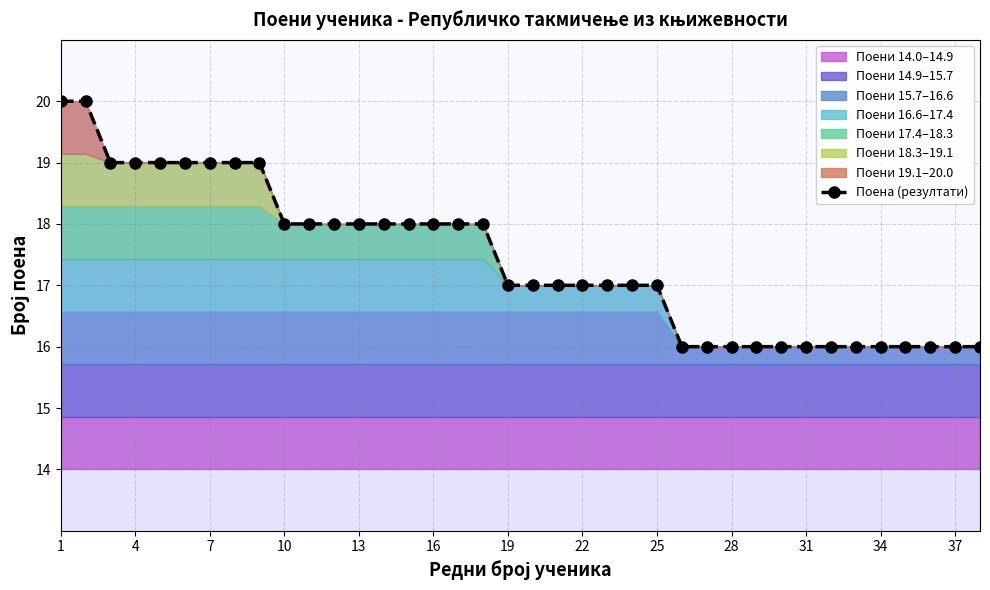

What is the sum of all values?

662